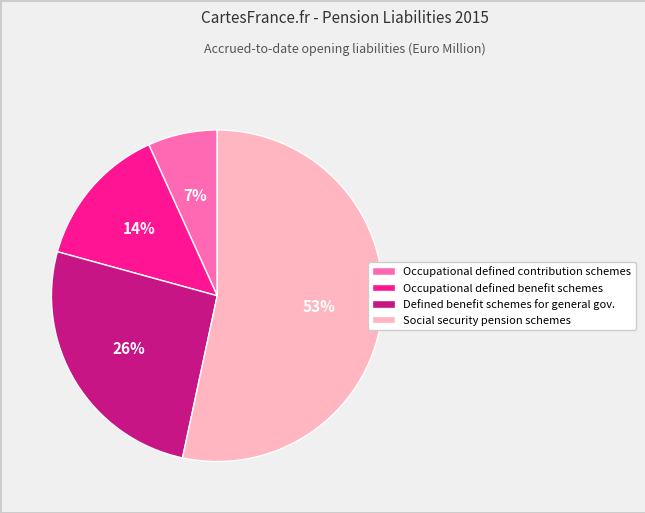

Is there a majority slice in this chart?

Yes